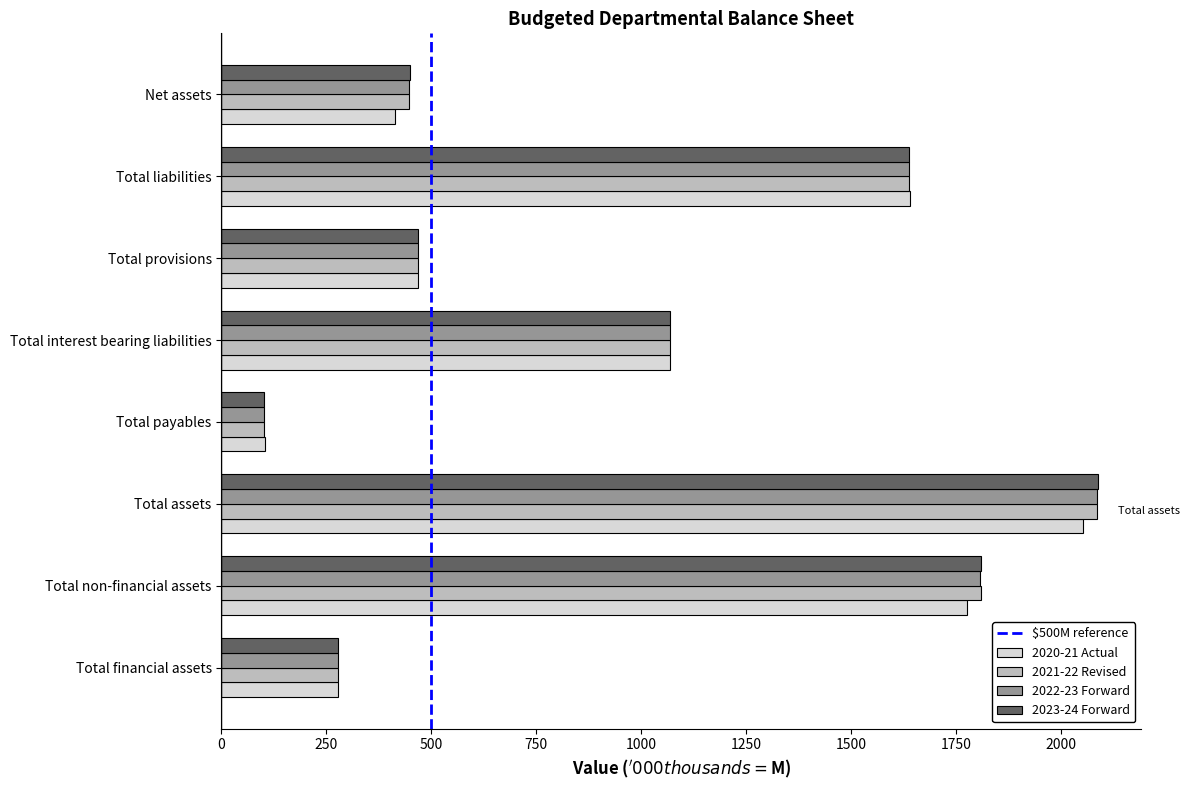

What is the difference between the 2021-22 Revised values at Net assets and Total financial assets?

170.3